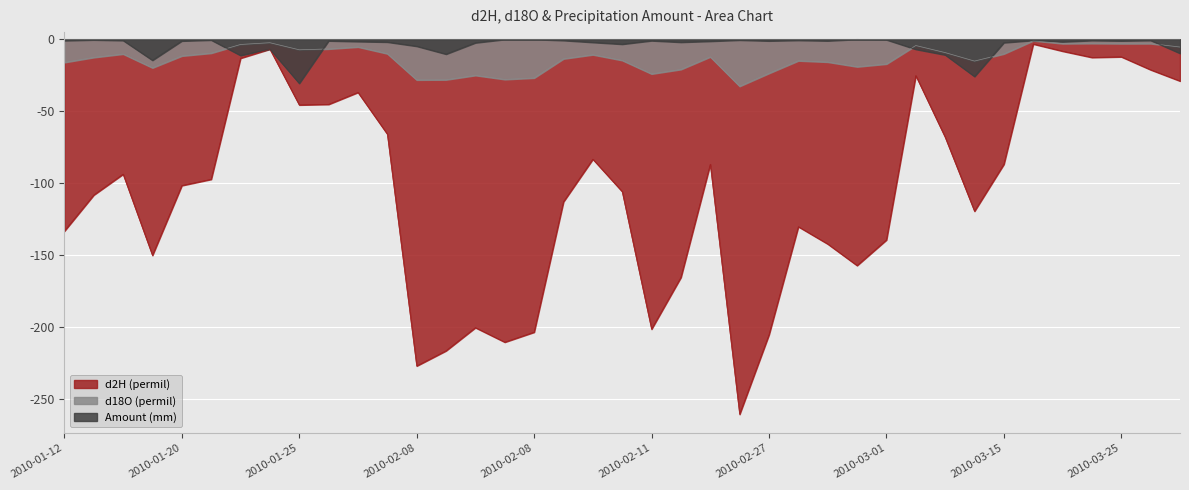

At 2010-02-11, list the series in order from smallest to largest.

d2H (permil), d18O (permil), Amount (mm)